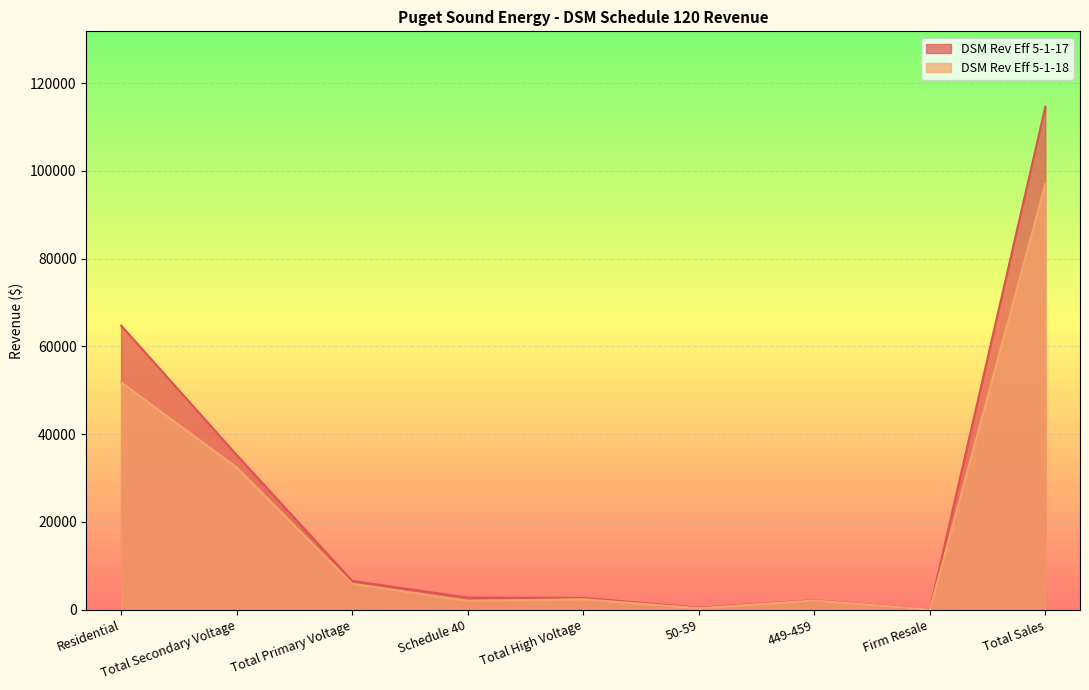

True or false: DSM Rev Eff 5-1-18 has a value of 10745 at Residential.

False